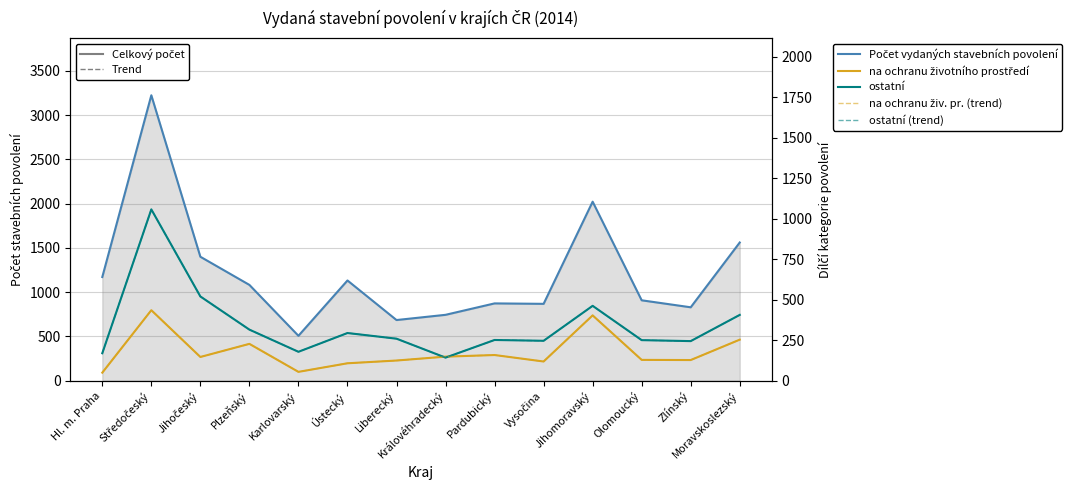

What position from the left is Hl. m. Praha?

1